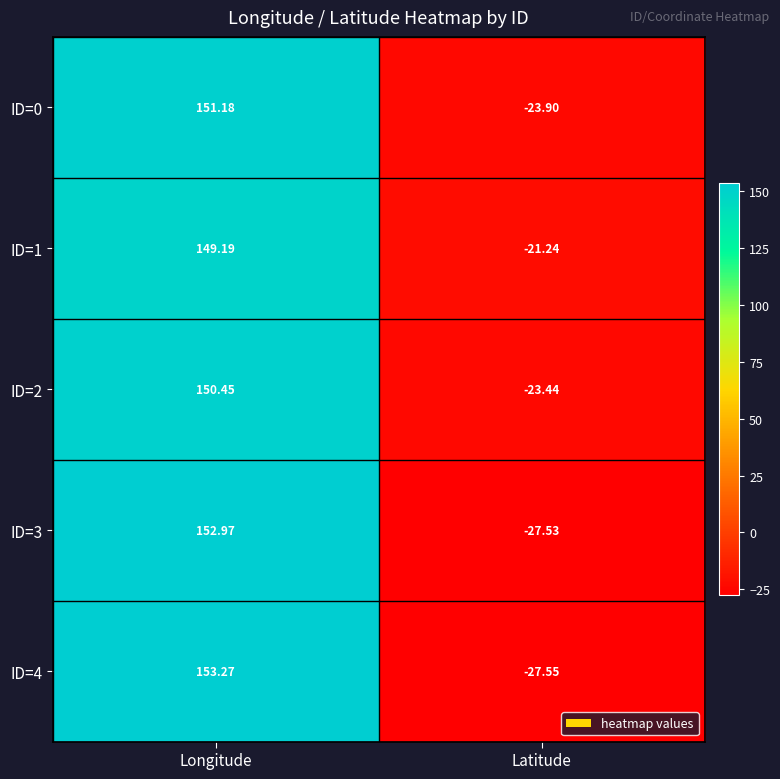

Which category has the lowest value across all series?

Latitude